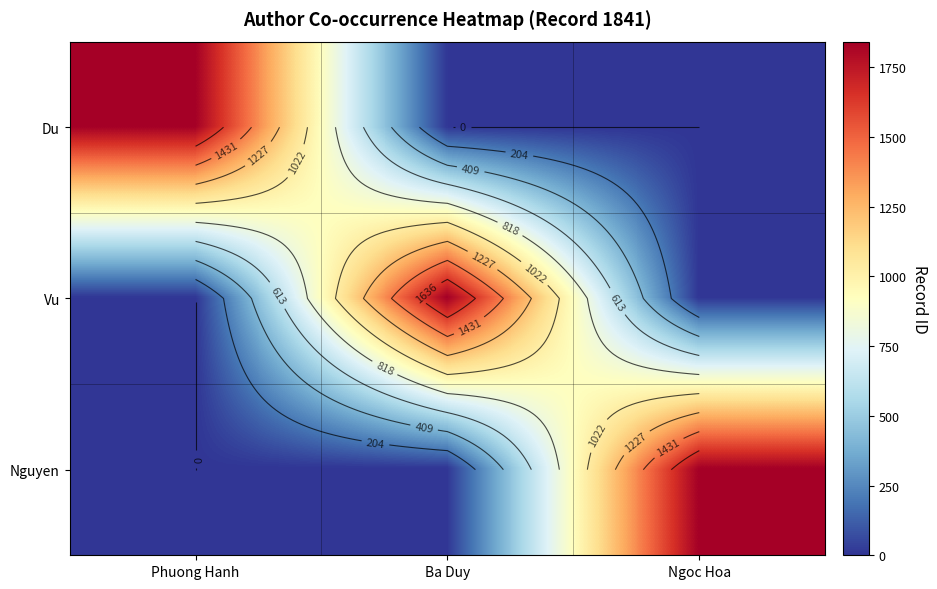

How many series are shown in this chart?

3